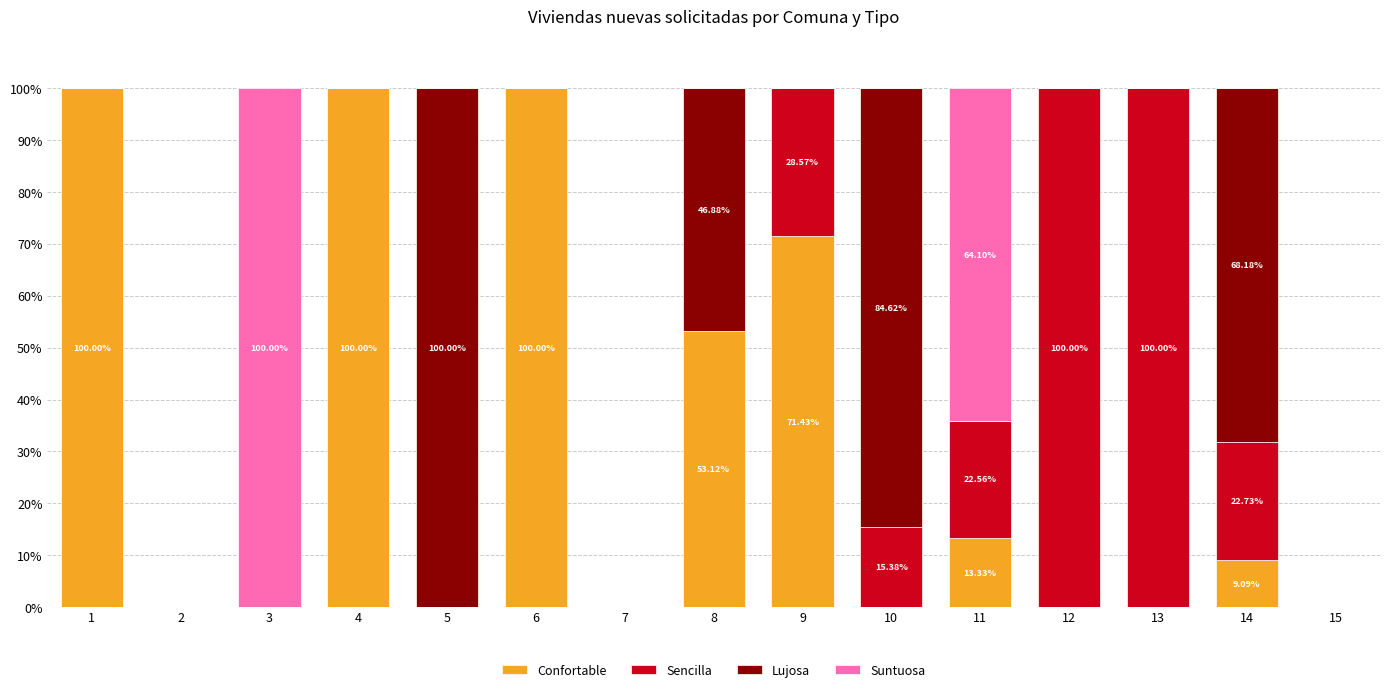

What is the total value across all series at 11?

100.0